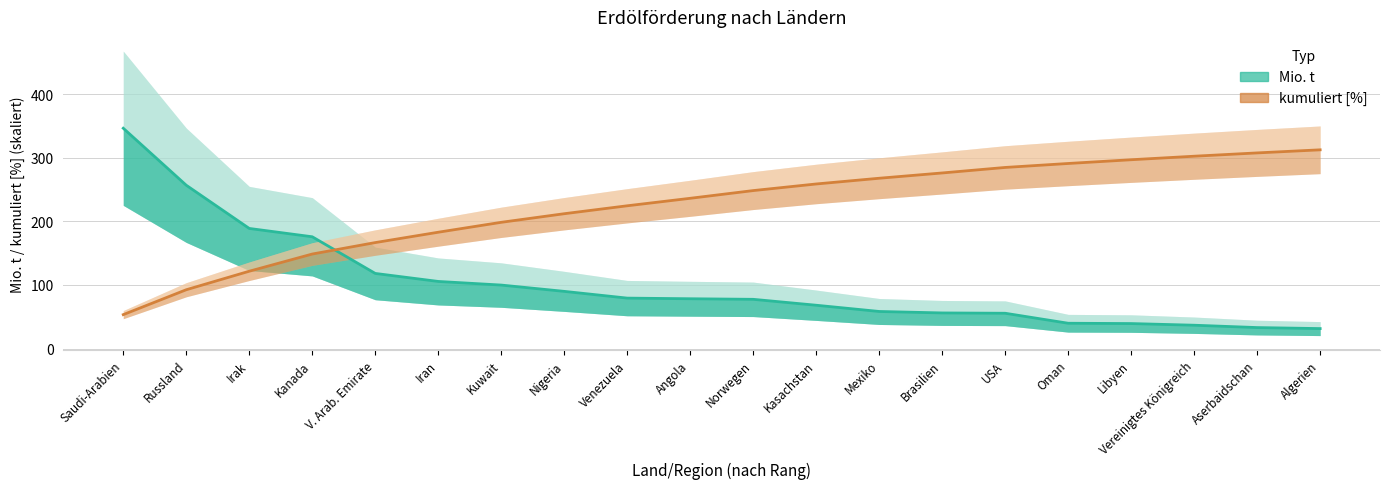

What is the sum of the kumuliert [%] values at Kuwait and Norwegen?

446.7